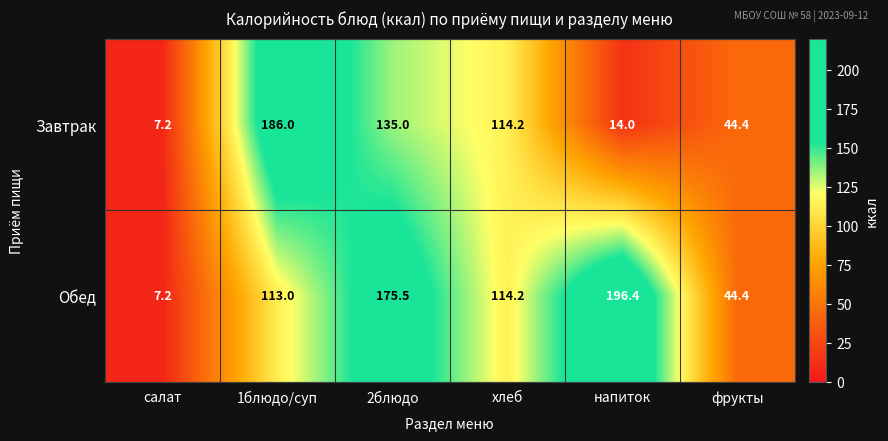

Reading right to left, transcribe all the data shown in this chart.

Завтрак: 44.4	14.0	114.2	135.0	186.0	7.2
Обед: 44.4	196.4	114.2	175.5	113.0	7.2